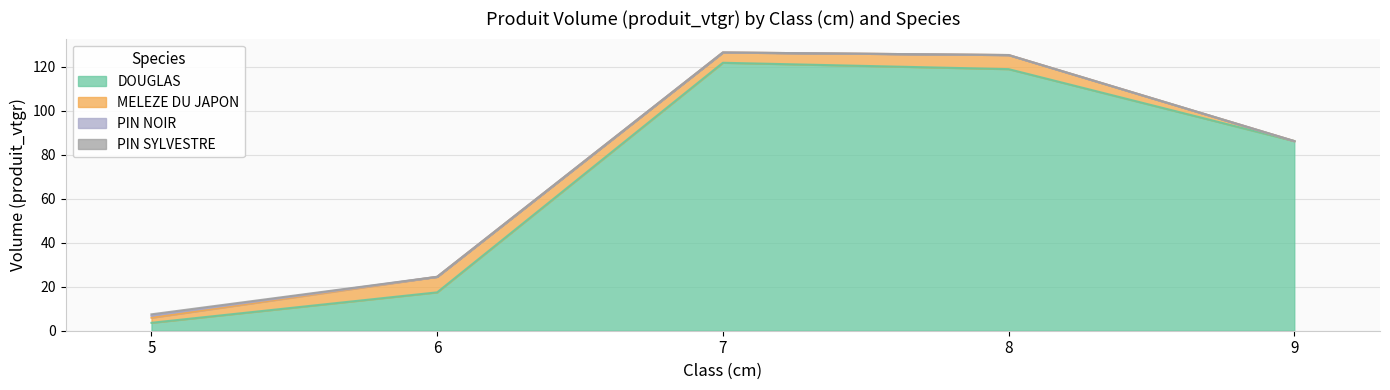

Reading left to right, extract all data points from this chart.

DOUGLAS: 5=3.6	6=17.4	7=121.8	8=118.9	9=86.2
MELEZE DU JAPON: 5=2.3	6=7.1	7=4.7	8=6.4	9=0.0
PIN NOIR: 5=0.9	6=0.0	7=0.0	8=0.0	9=0.0
PIN SYLVESTRE: 5=0.6	6=0.0	7=0.0	8=0.0	9=0.0